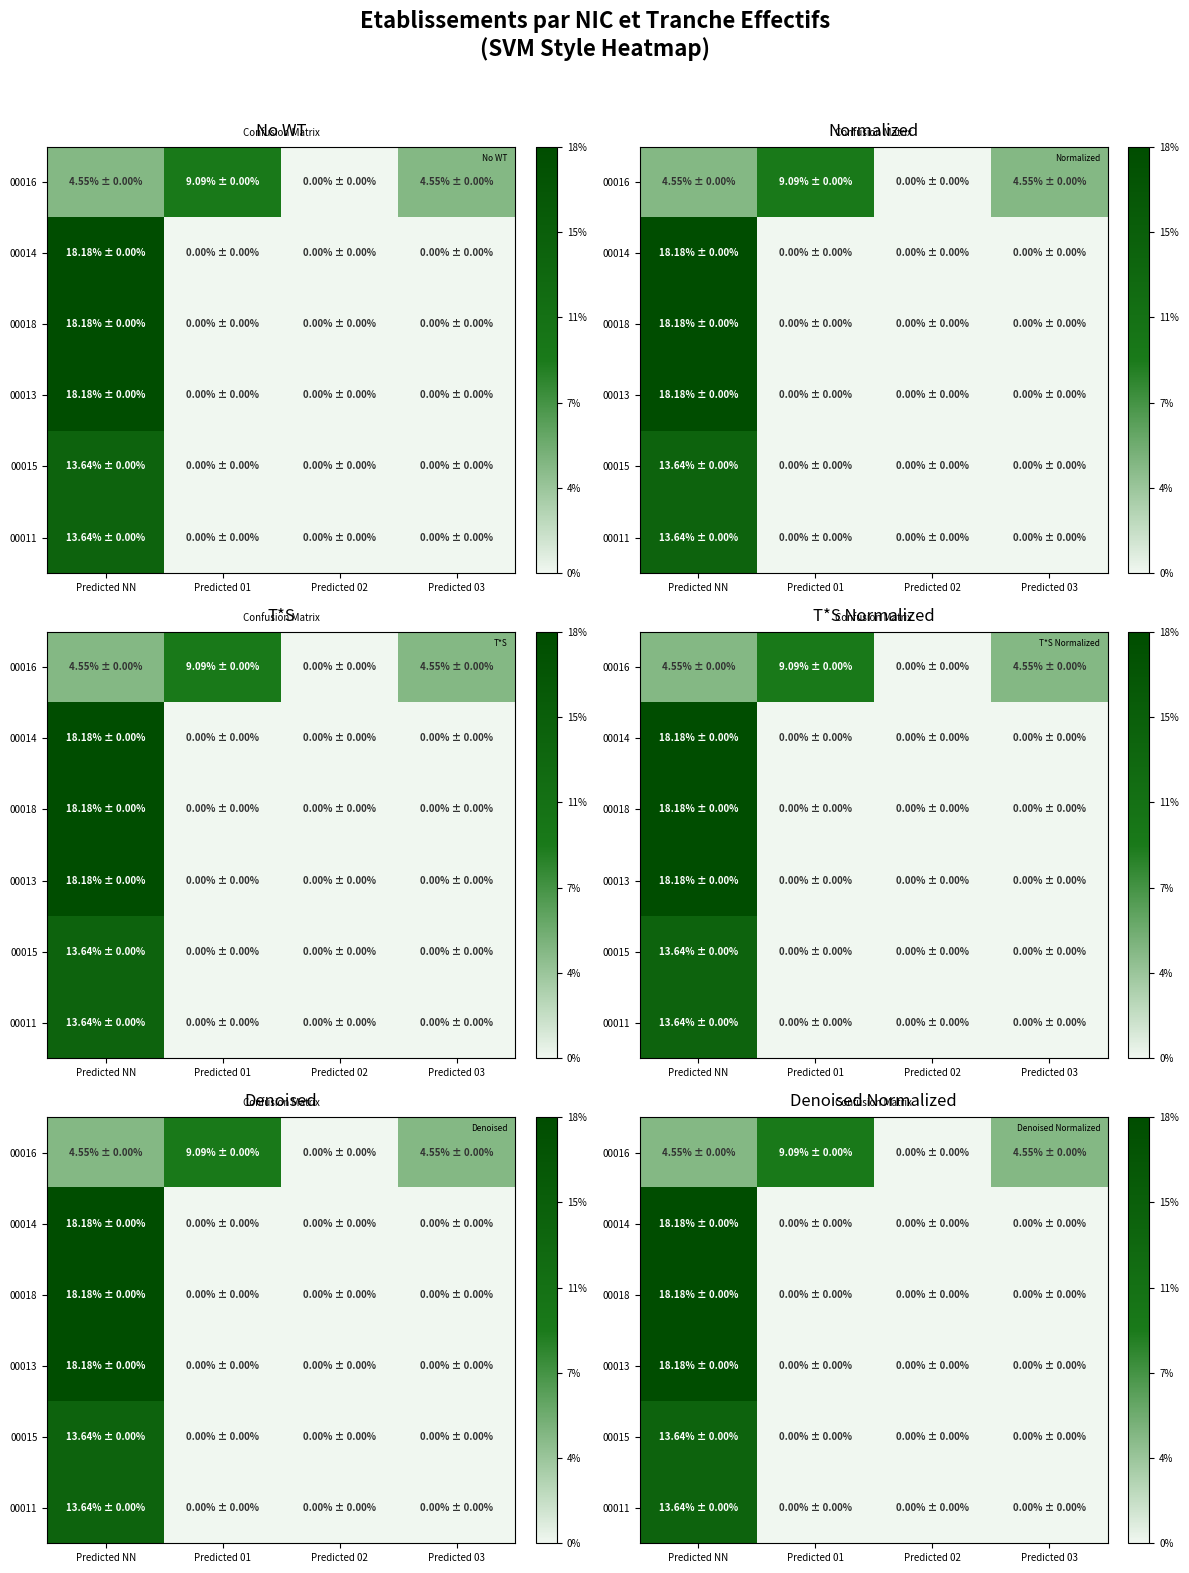

How many values in 00016 are above zero?

3